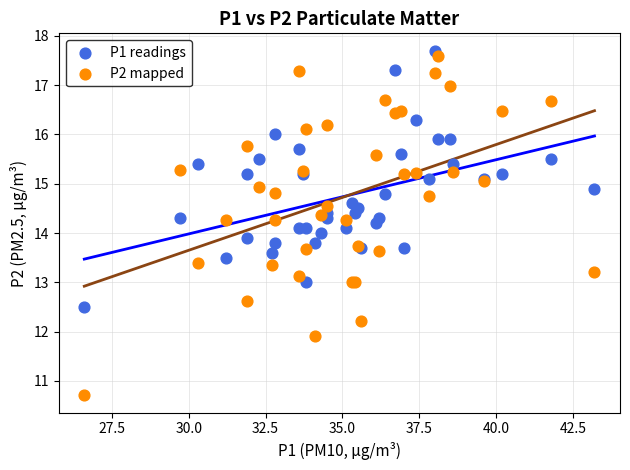

Which series contains the highest Y value?

P1 readings